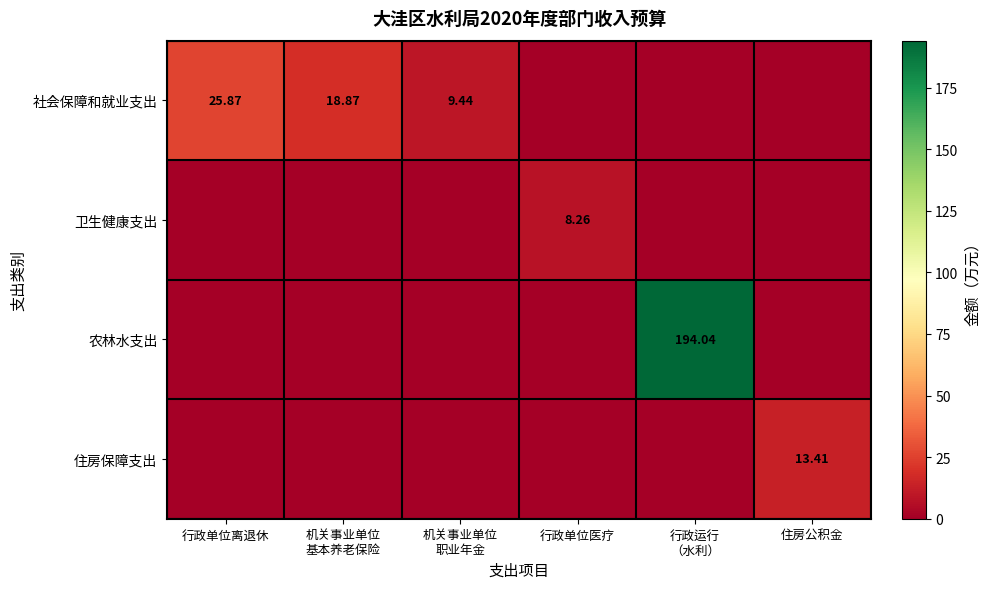

Count the number of data series in this chart.

4